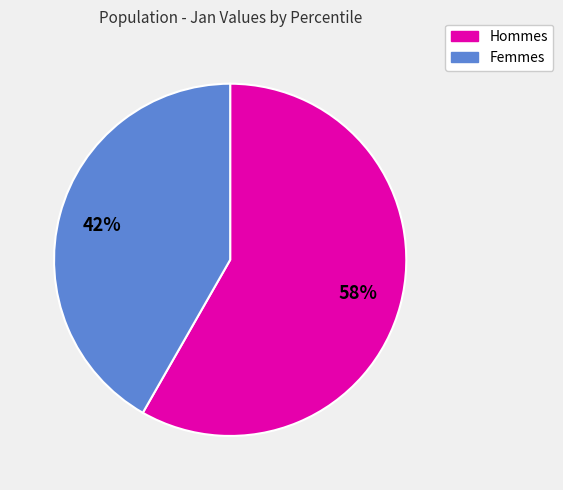

To the nearest percent, what is the average slice percentage?

50%